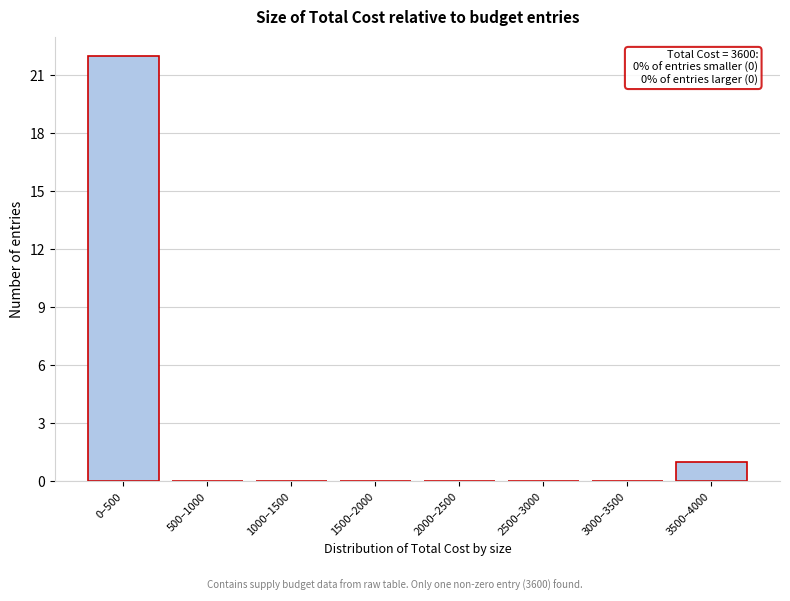

Reading right to left, what are all the values shown in this chart?

3500–4000=1	3000–3500=0	2500–3000=0	2000–2500=0	1500–2000=0	1000–1500=0	500–1000=0	0–500=22